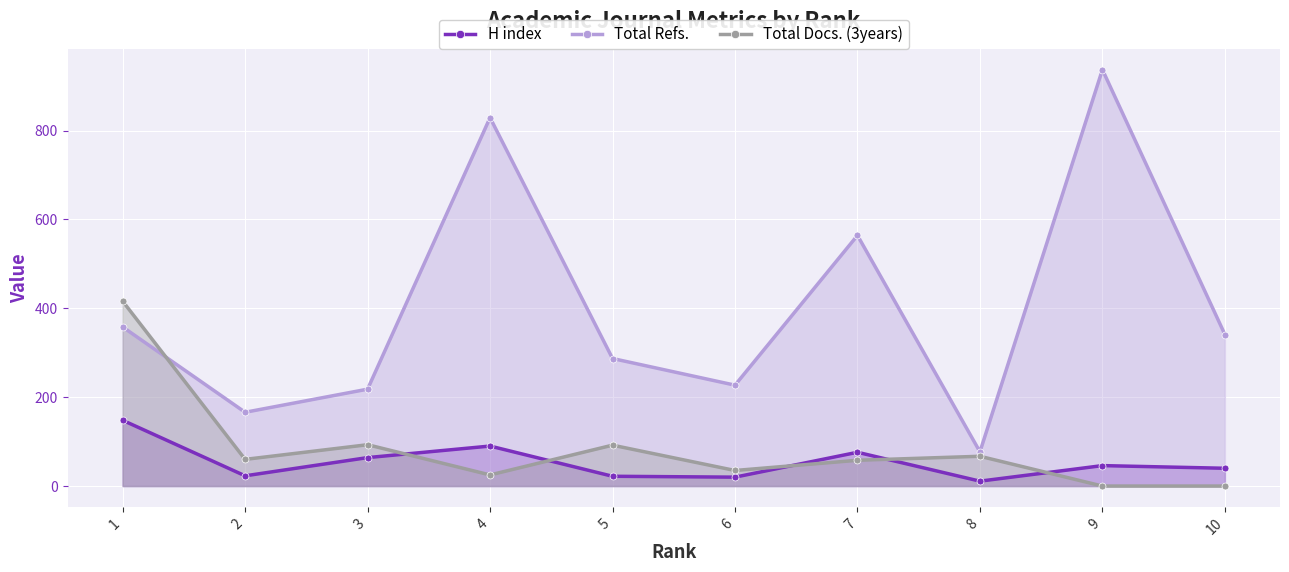

In H index, how many points are higher than both neighbors (excluding endpoints)?

3